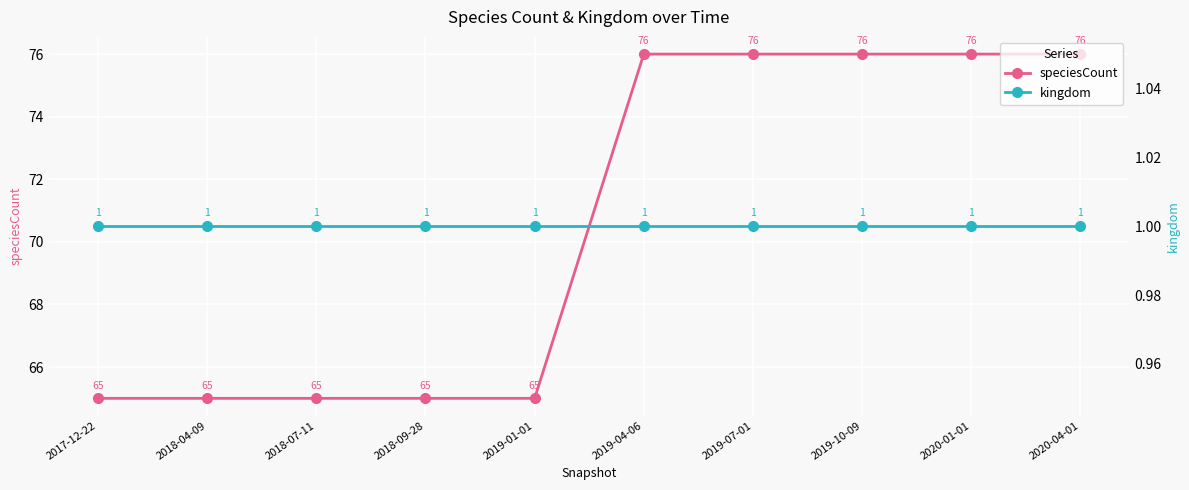

True or false: speciesCount has more than 0 interior local peaks.

False